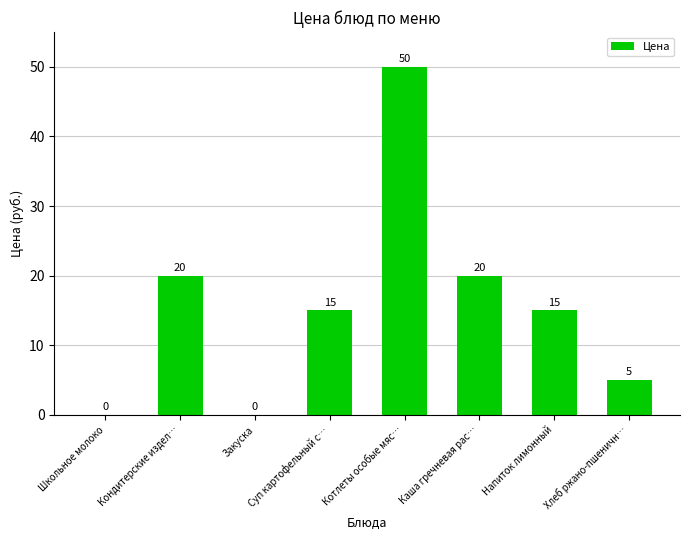

What is the sum of all values?

125